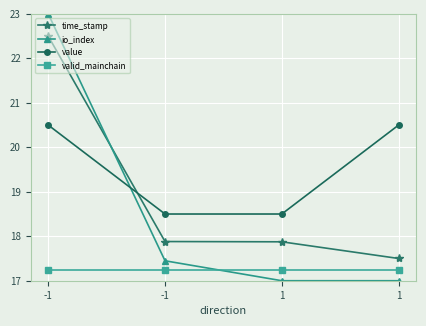

After their last crossing, which series has the higher values: value or time_stamp?

value